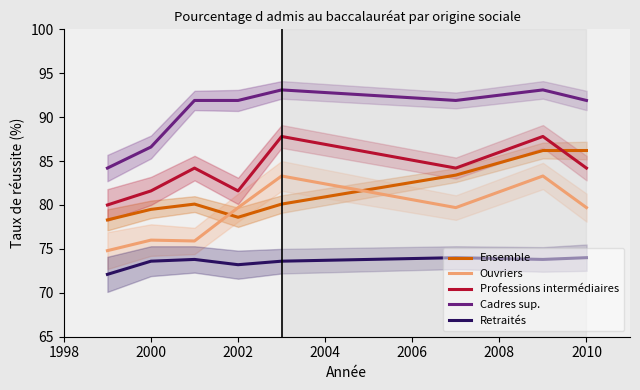

In Ouvriers, how many points are lower than both neighbors (excluding endpoints)?

2